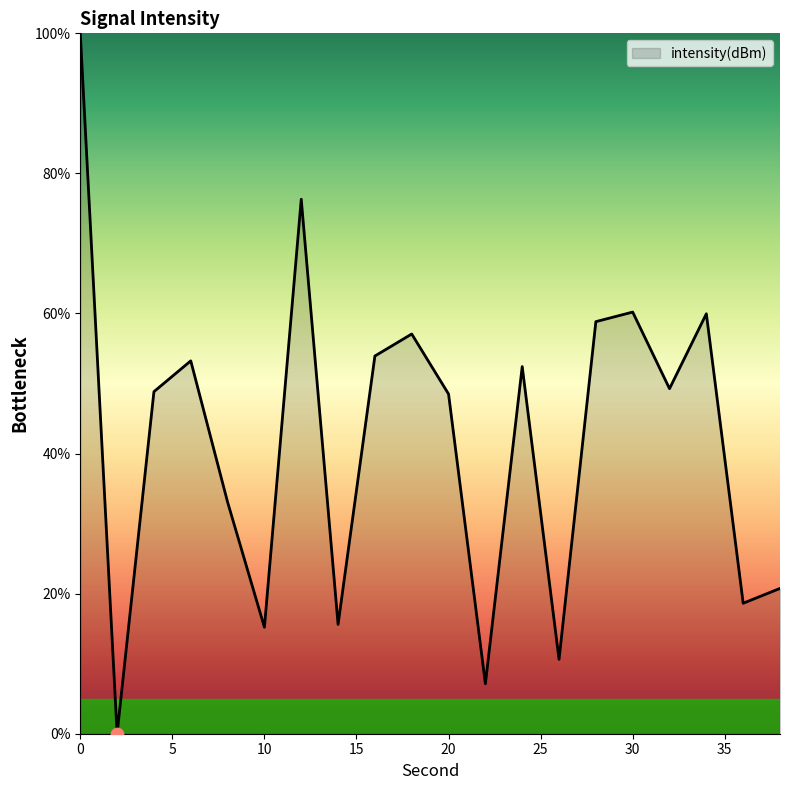

What is the difference between the maximum and minimum values?

100.0